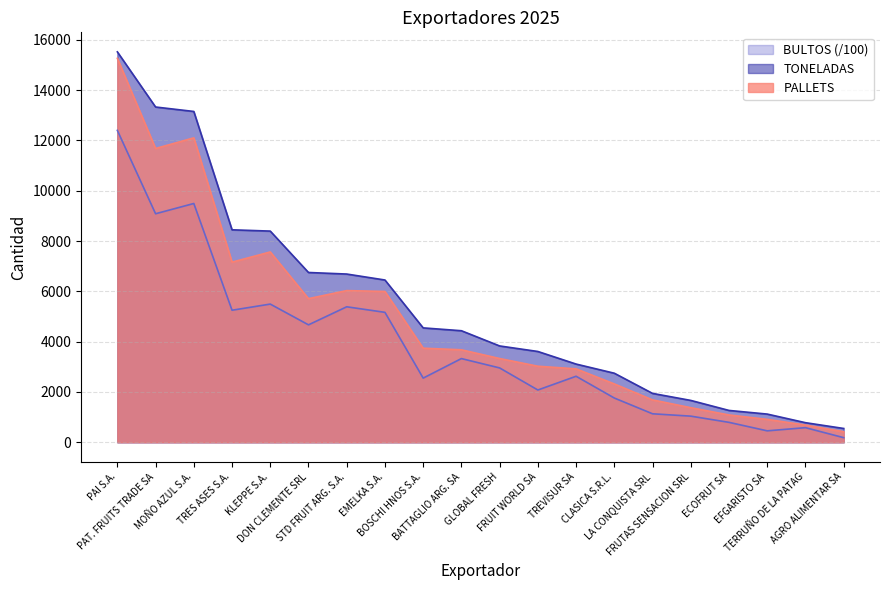

Is it true that BULTOS equals 5493.2 at KLEPPE S.A.?

True